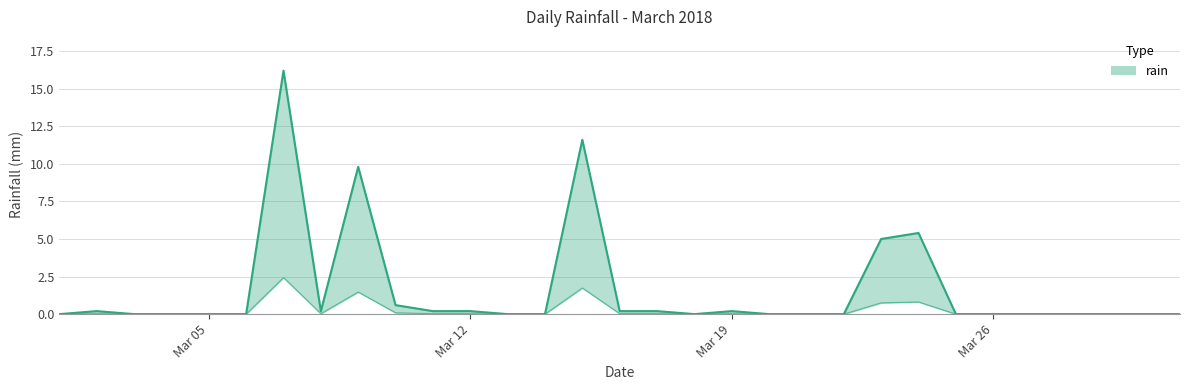

The chart shows a value of 0.3 at 2018-03-17. True or false?

False